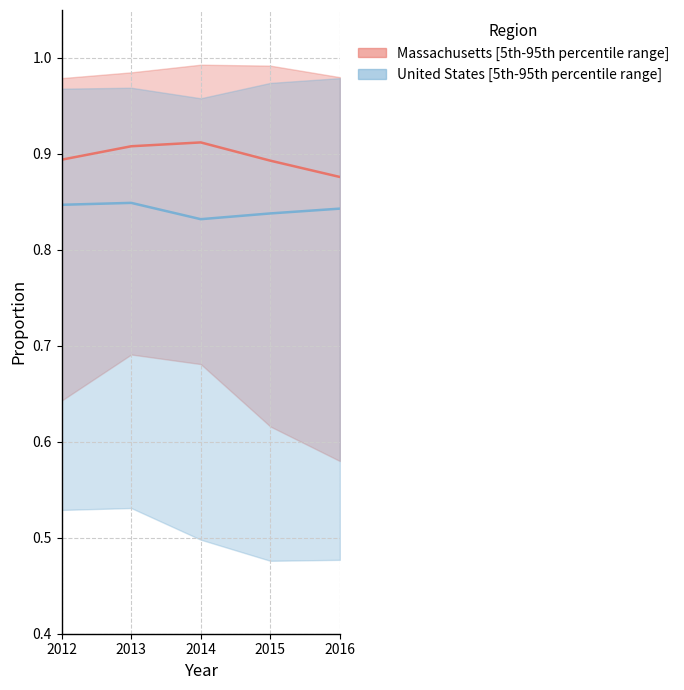

Which category has the lowest value in the United States median series?

2014